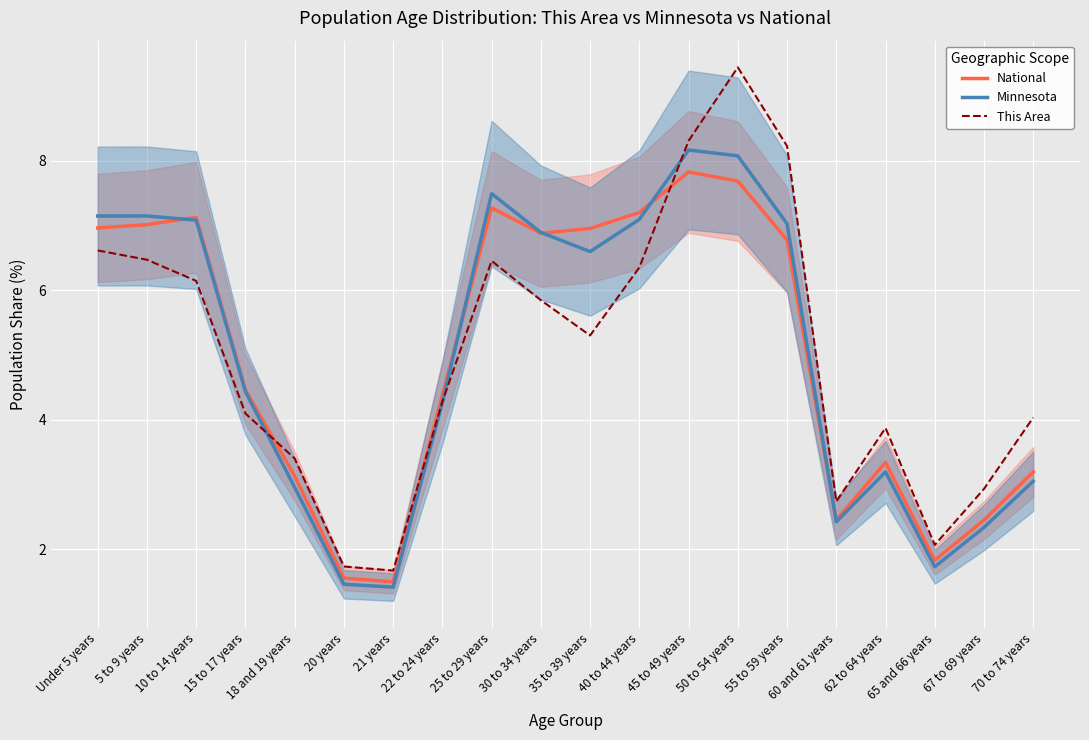

How many intersections are there between Minnesota and This Area?

3